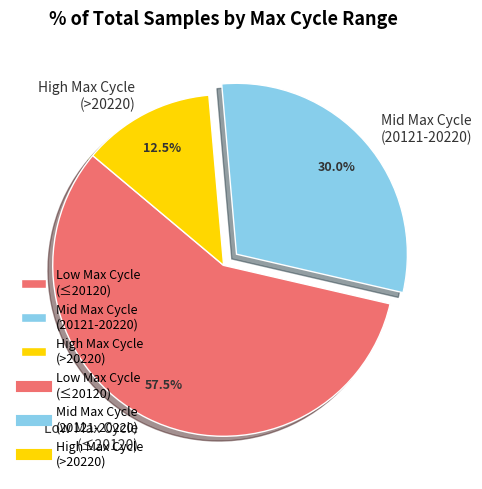

To the nearest percent, what is the average slice percentage?

33%